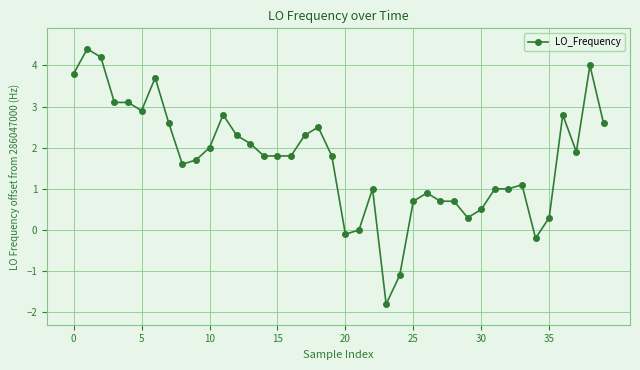

What is the value of the 39th point from the left?

4.0